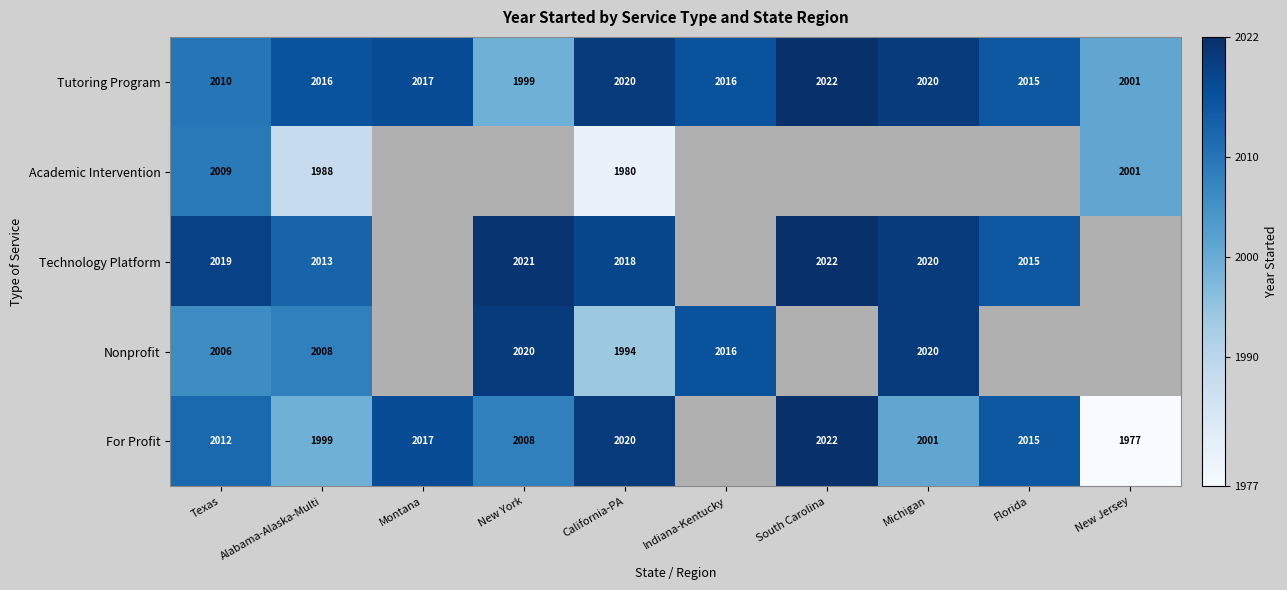

What is the sum of the For Profit values at Michigan and Montana?

4018